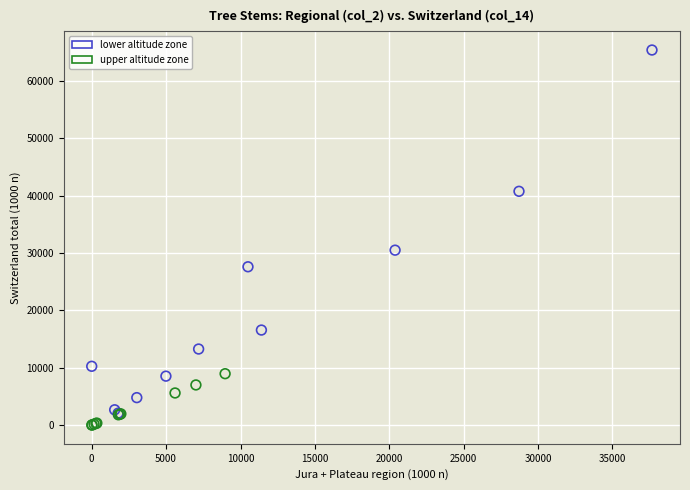

What are all the series names shown in the legend?

lower altitude zone, upper altitude zone